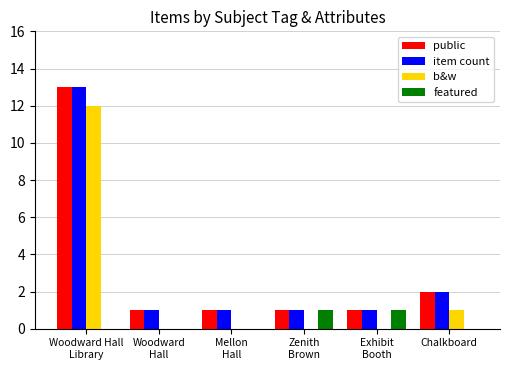

Reading left to right, extract all data points from this chart.

public: Woodward Hall
Library=13	Woodward
Hall=1	Mellon
Hall=1	Zenith
Brown=1	Exhibit
Booth=1	Chalkboard=2
item count: Woodward Hall
Library=13	Woodward
Hall=1	Mellon
Hall=1	Zenith
Brown=1	Exhibit
Booth=1	Chalkboard=2
b&w: Woodward Hall
Library=12	Woodward
Hall=0	Mellon
Hall=0	Zenith
Brown=0	Exhibit
Booth=0	Chalkboard=1
featured: Woodward Hall
Library=0	Woodward
Hall=0	Mellon
Hall=0	Zenith
Brown=1	Exhibit
Booth=1	Chalkboard=0